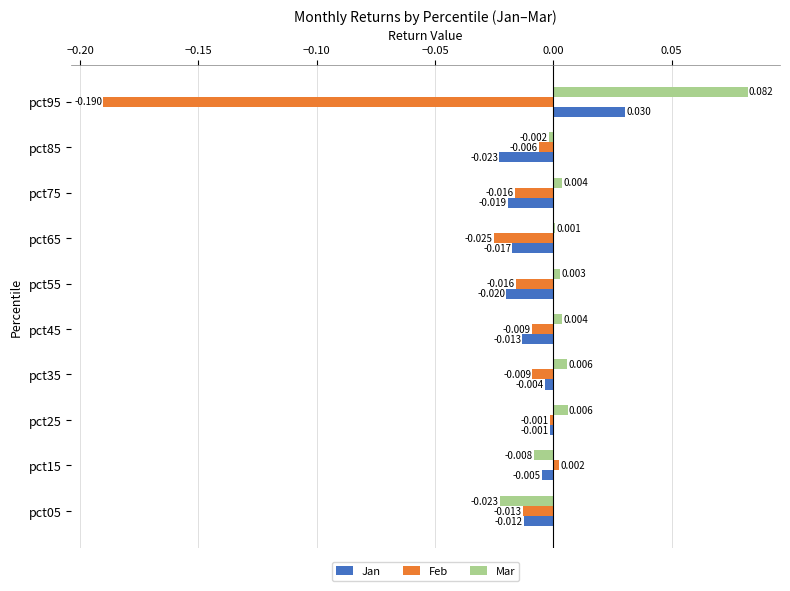

Is the value of Jan at pct75 greater than the value of Mar at pct45?

No